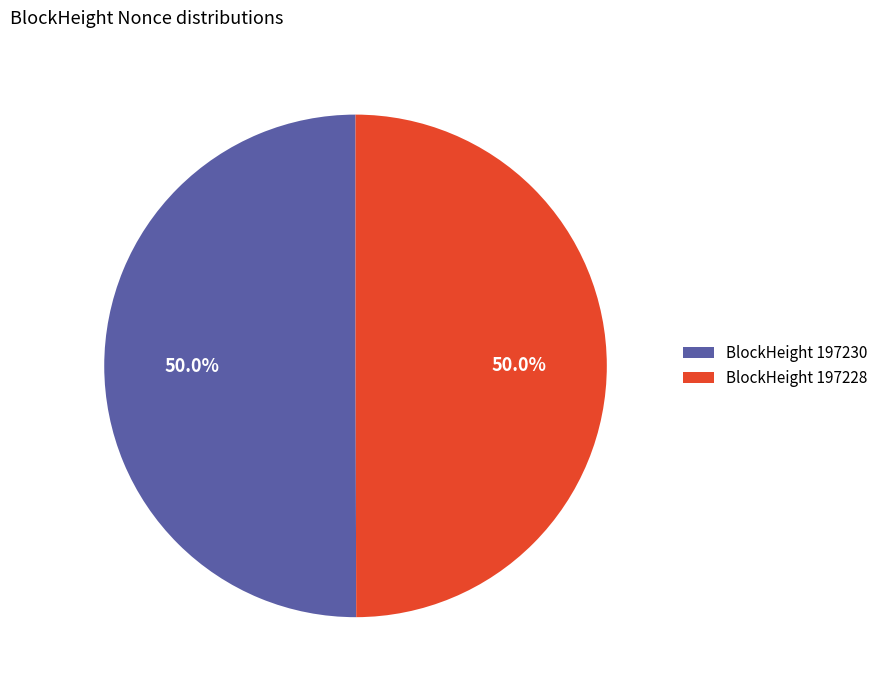

What is the ratio of the value at BlockHeight 197228 to the value at BlockHeight 197230?

1.0